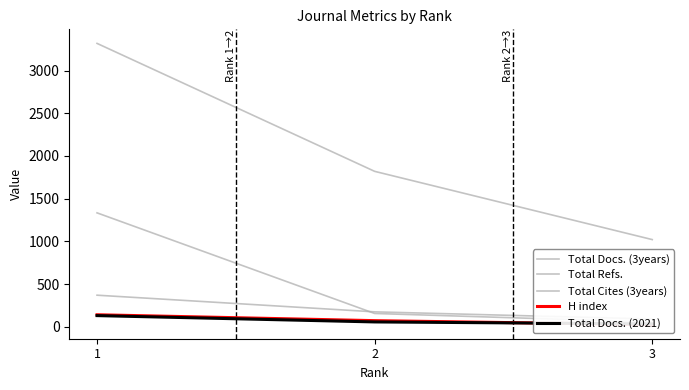

At which label is Total Cites (3years) closest to 694?

2